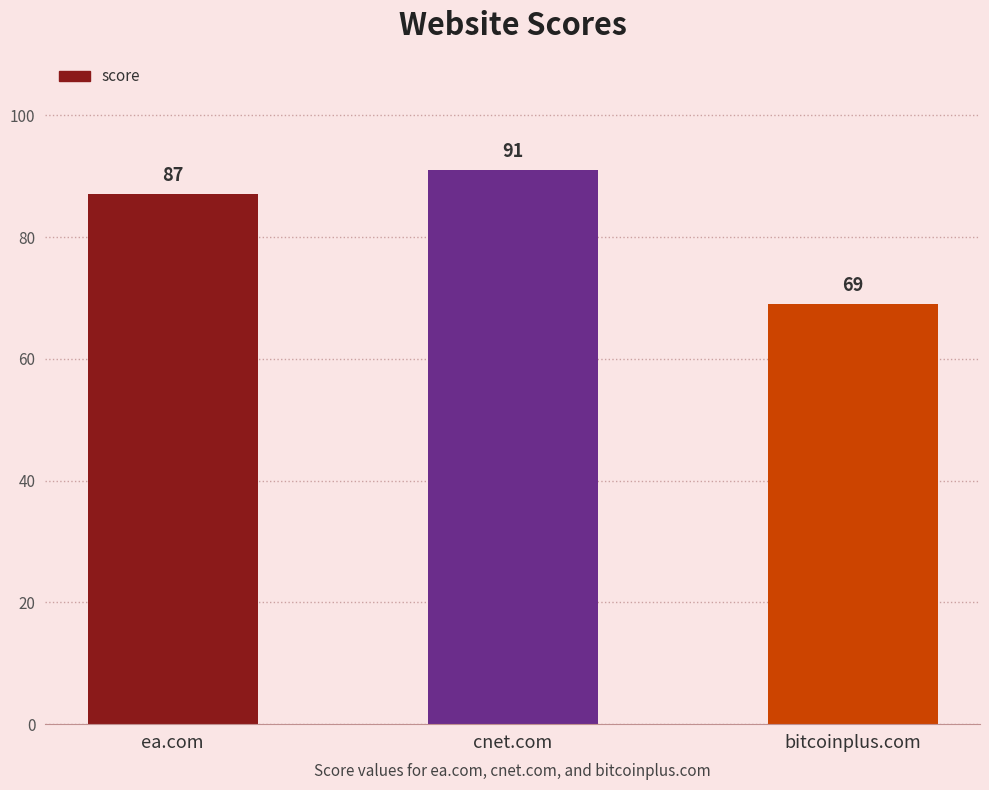

Reading left to right, what are all the values shown in this chart?

87	91	69